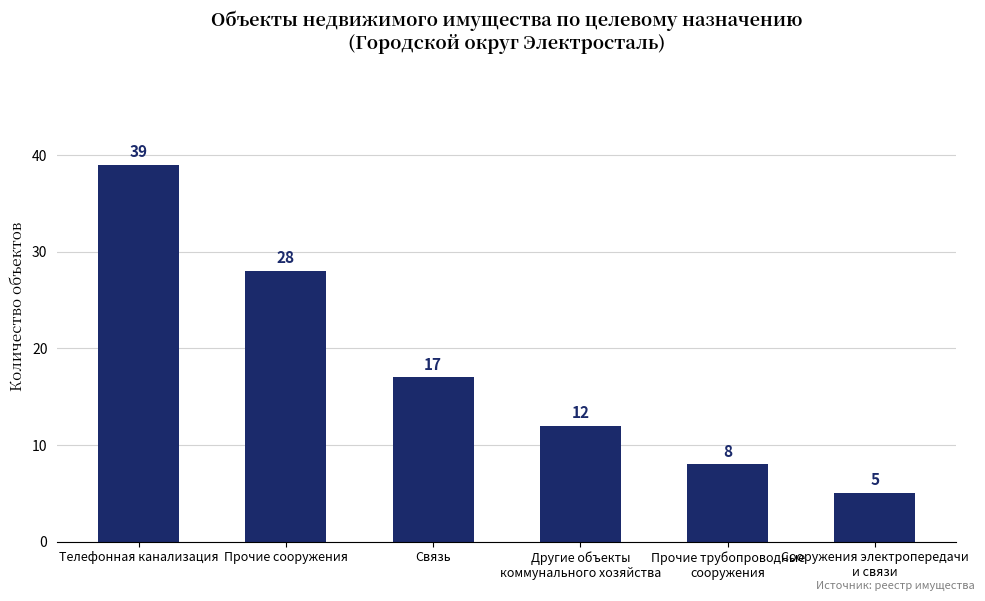

Reading left to right, extract all data points from this chart.

39	28	17	12	8	5